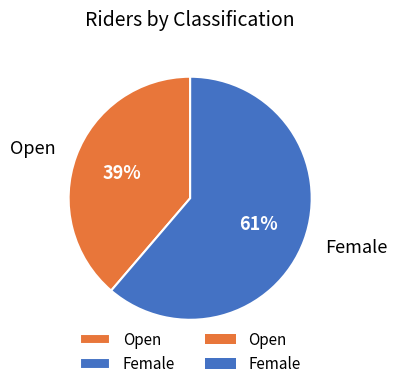

How many segments does this pie chart have?

2